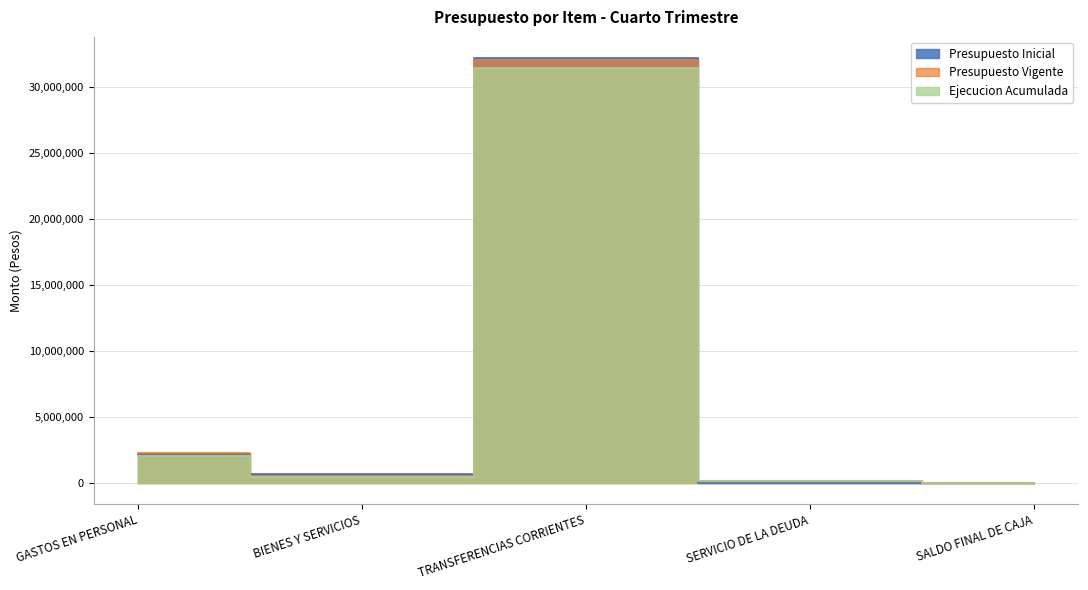

True or false: Presupuesto Vigente and Ejecucion Acumulada cross at least once.

False